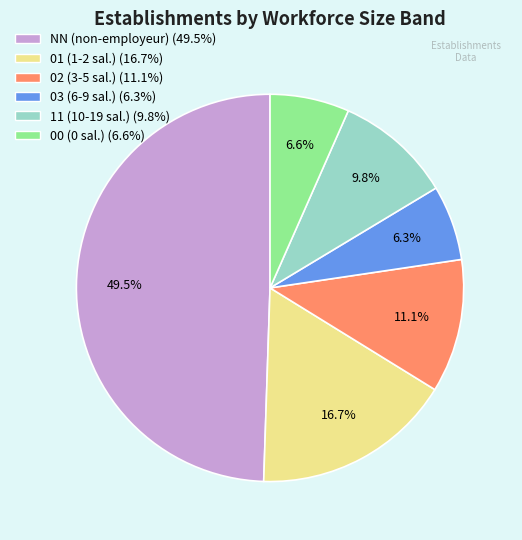

To the nearest percent, what is the difference between the largest and smallest slice percentages?

43%